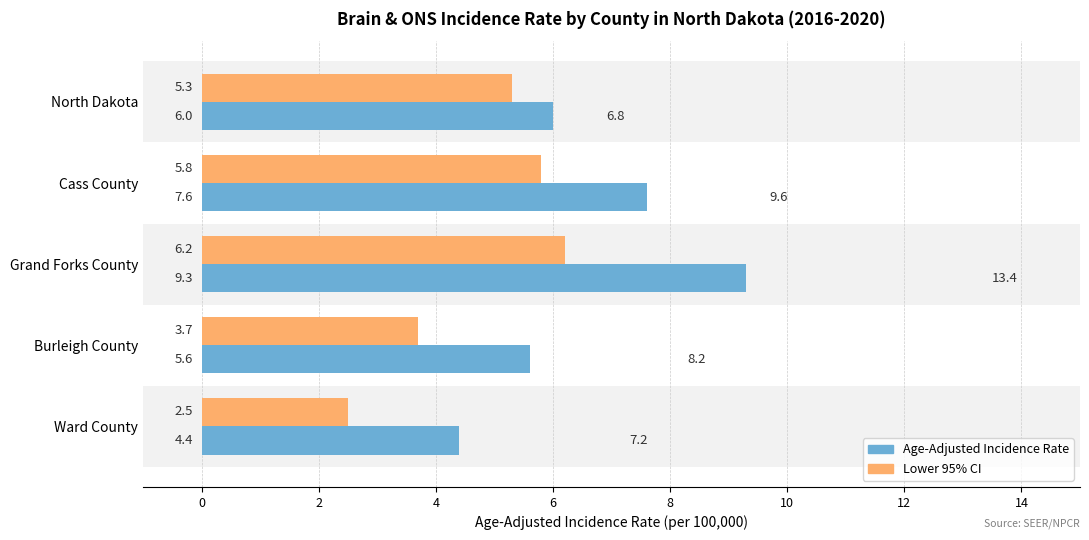

The value of Age-Adjusted Incidence Rate at Burleigh County is 5.6. True or false?

True